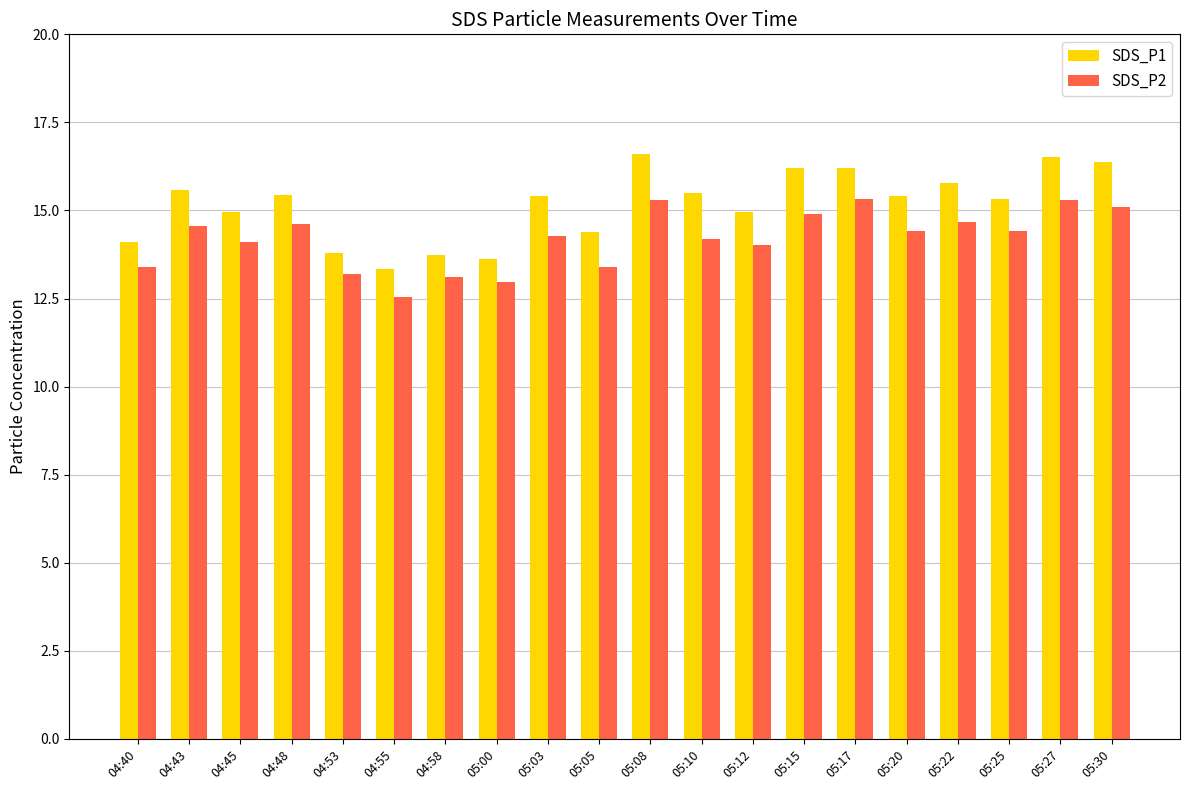

How many distinct data groups are displayed?

2